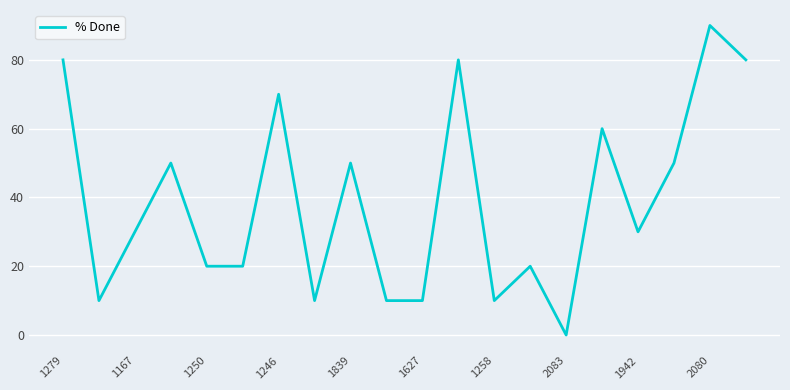

What is the difference between the maximum and minimum values?

90